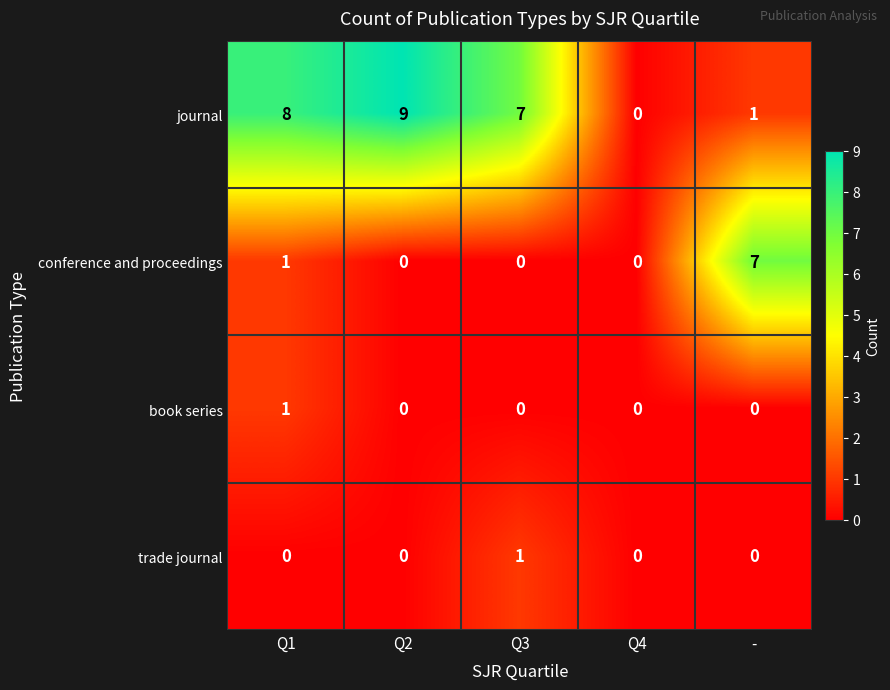

What is the approximate value of journal at Q2?

9